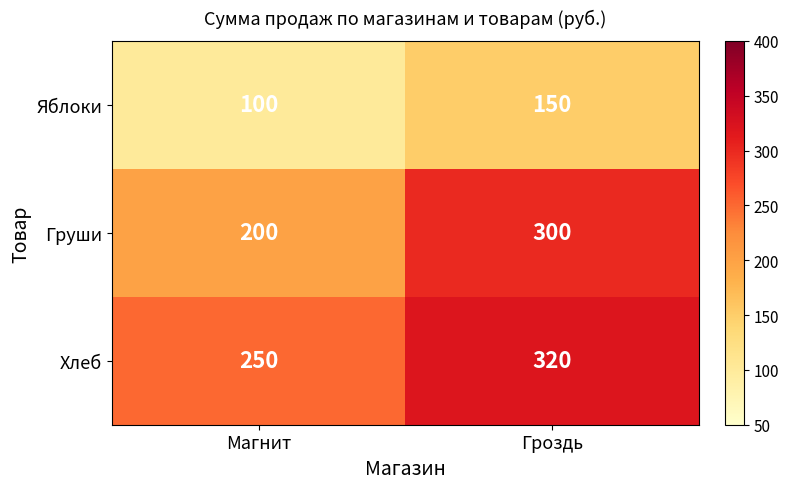

Rank the series by their average value, from highest to lowest.

Хлеб, Груши, Яблоки